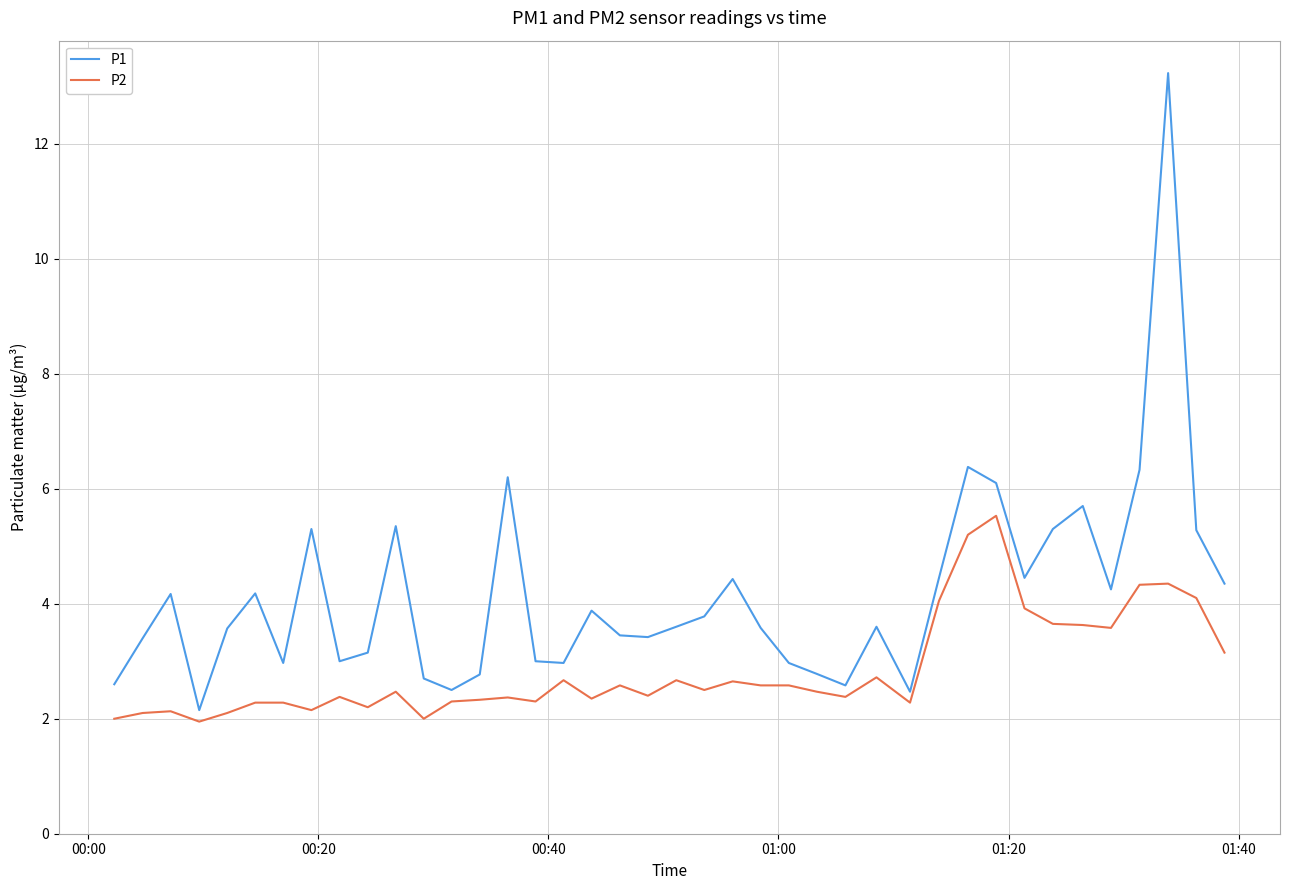

Which series has the largest total across all categories?

P1